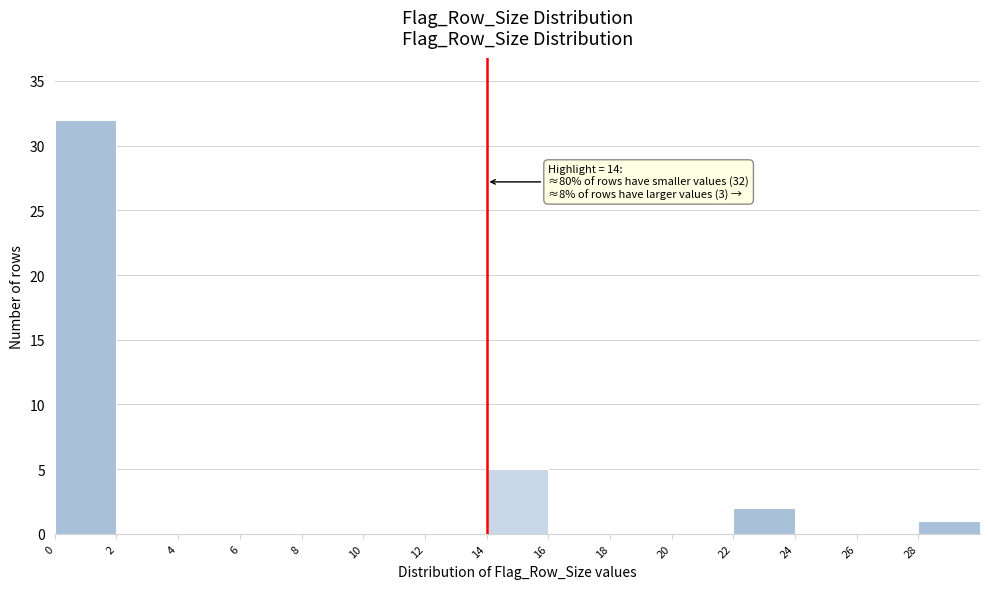

Over which range of the x-axis is the bar tallest?

0 to 2